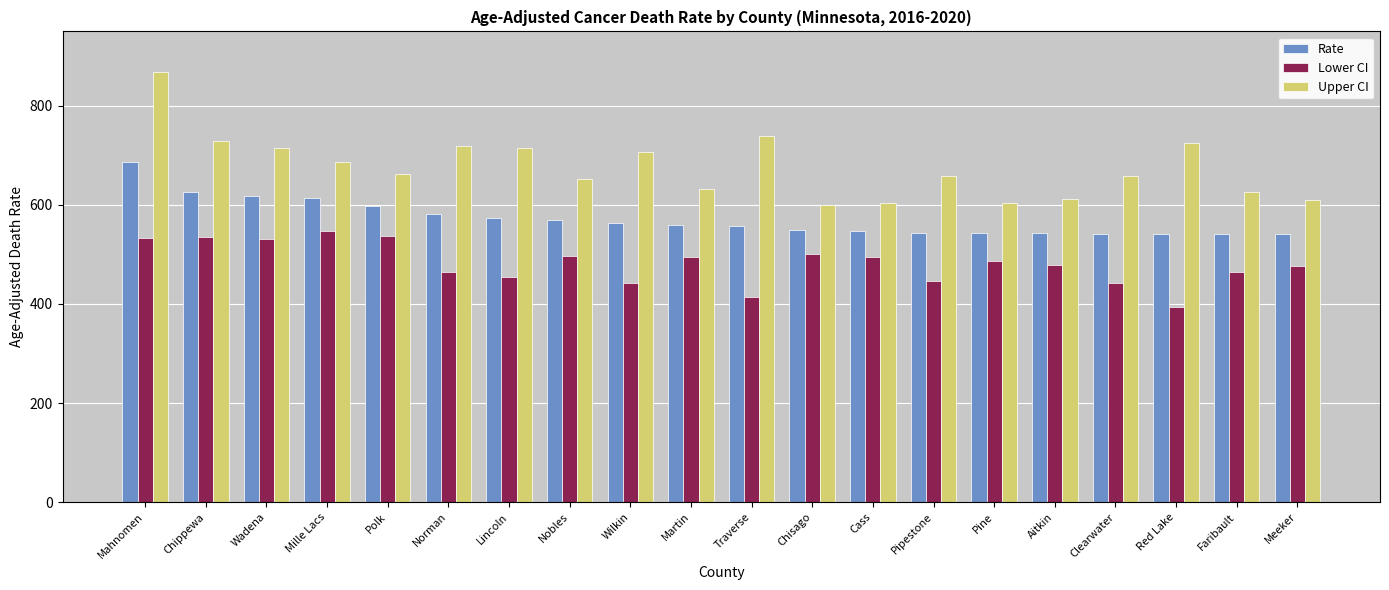

How many data points in Upper CI are above 661?

10